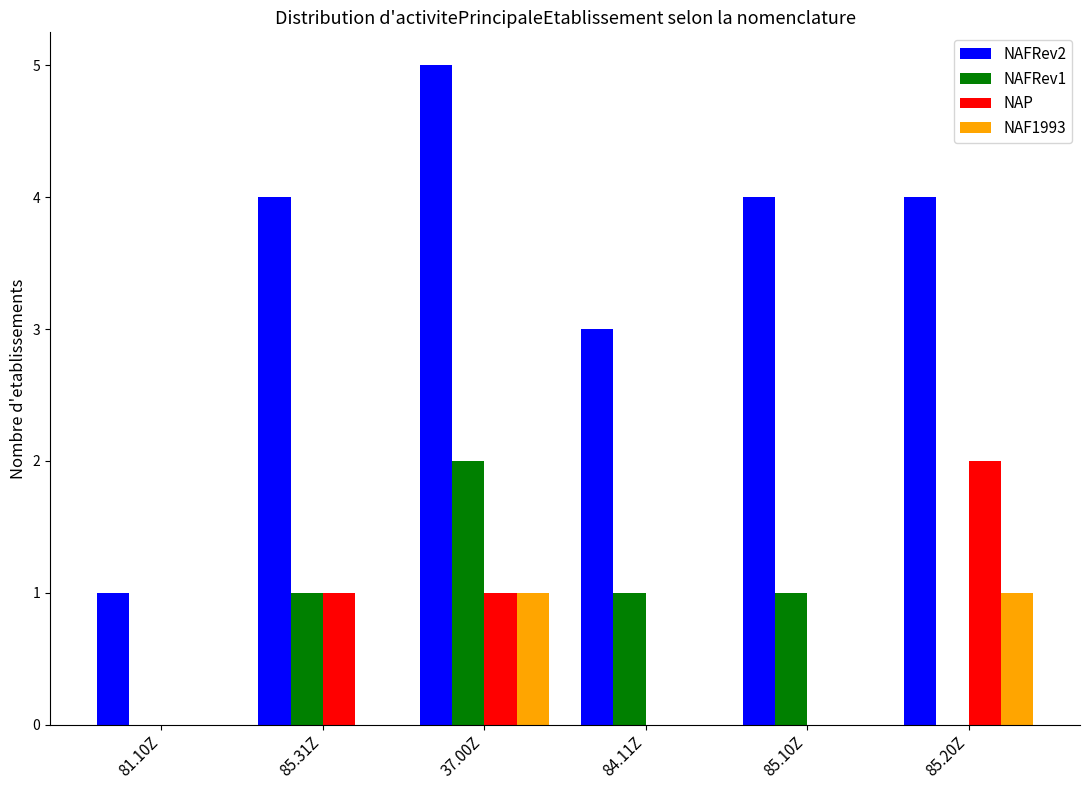

How many distinct data groups are displayed?

4